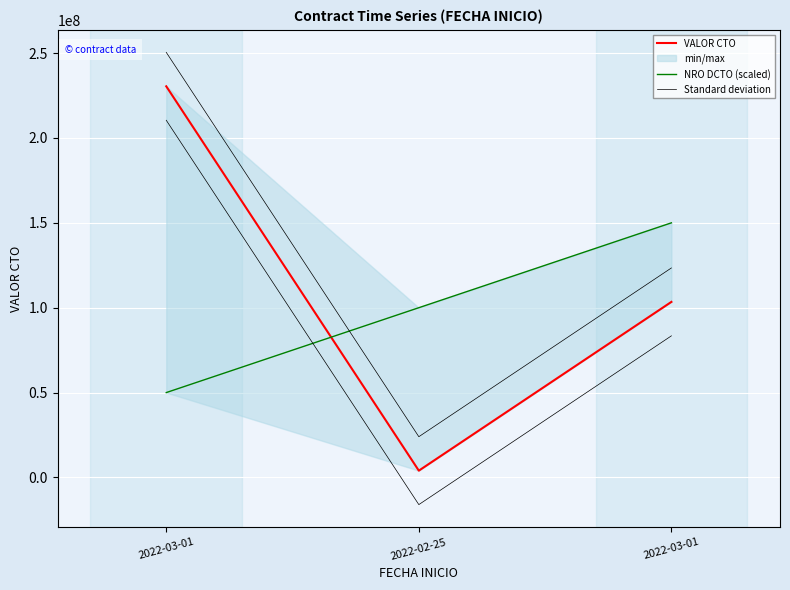

What is the label of the 1st point from the left?

2022-03-01